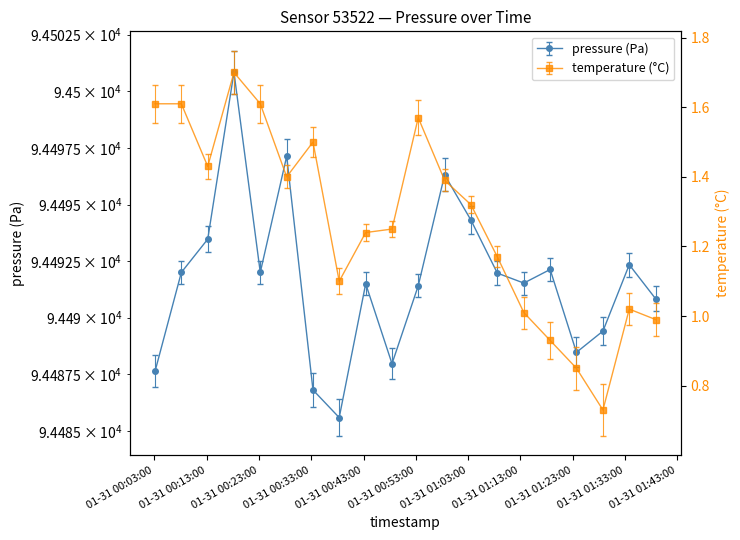

True or false: temperature and pressure intersect in this chart.

False